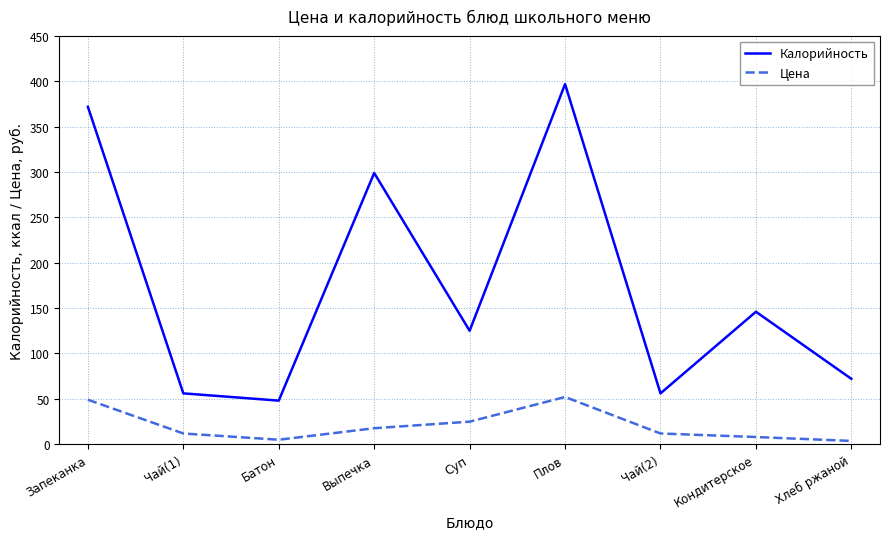

What are all the series names shown in the legend?

Калорийность, Цена